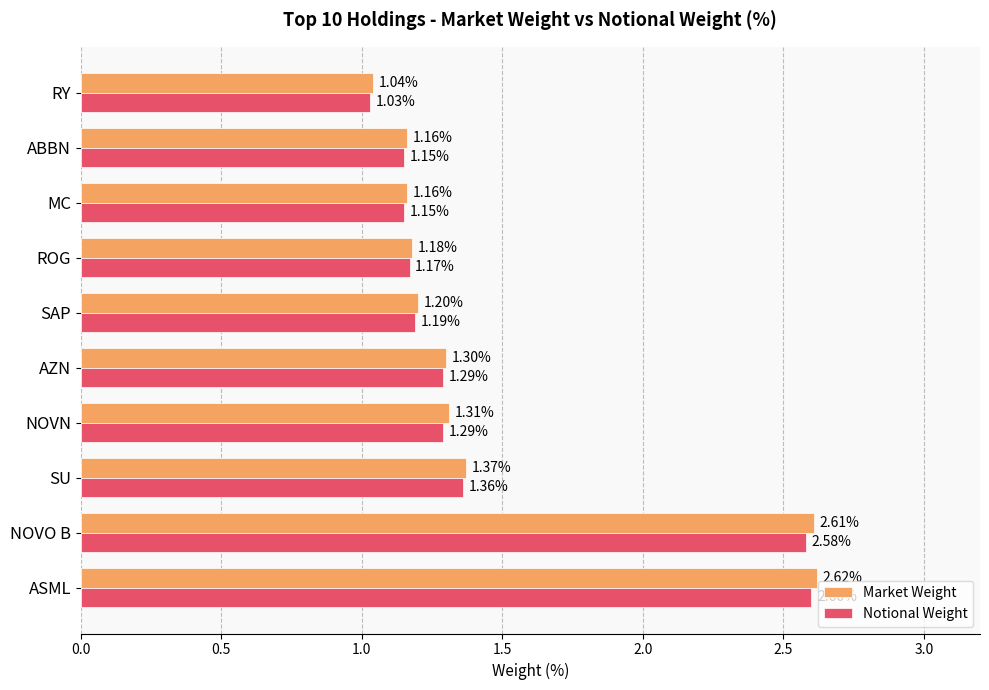

List the series in order of their peak value, lowest first.

Notional Weight, Market Weight